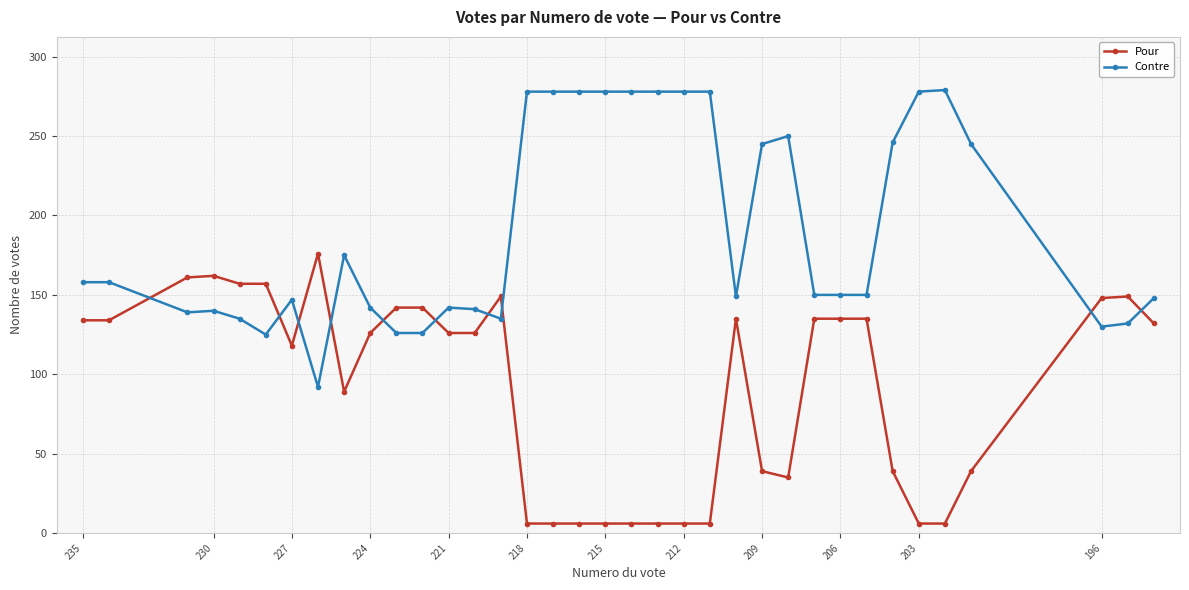

What is the difference between the second highest and second lowest values in the Contre series?

153